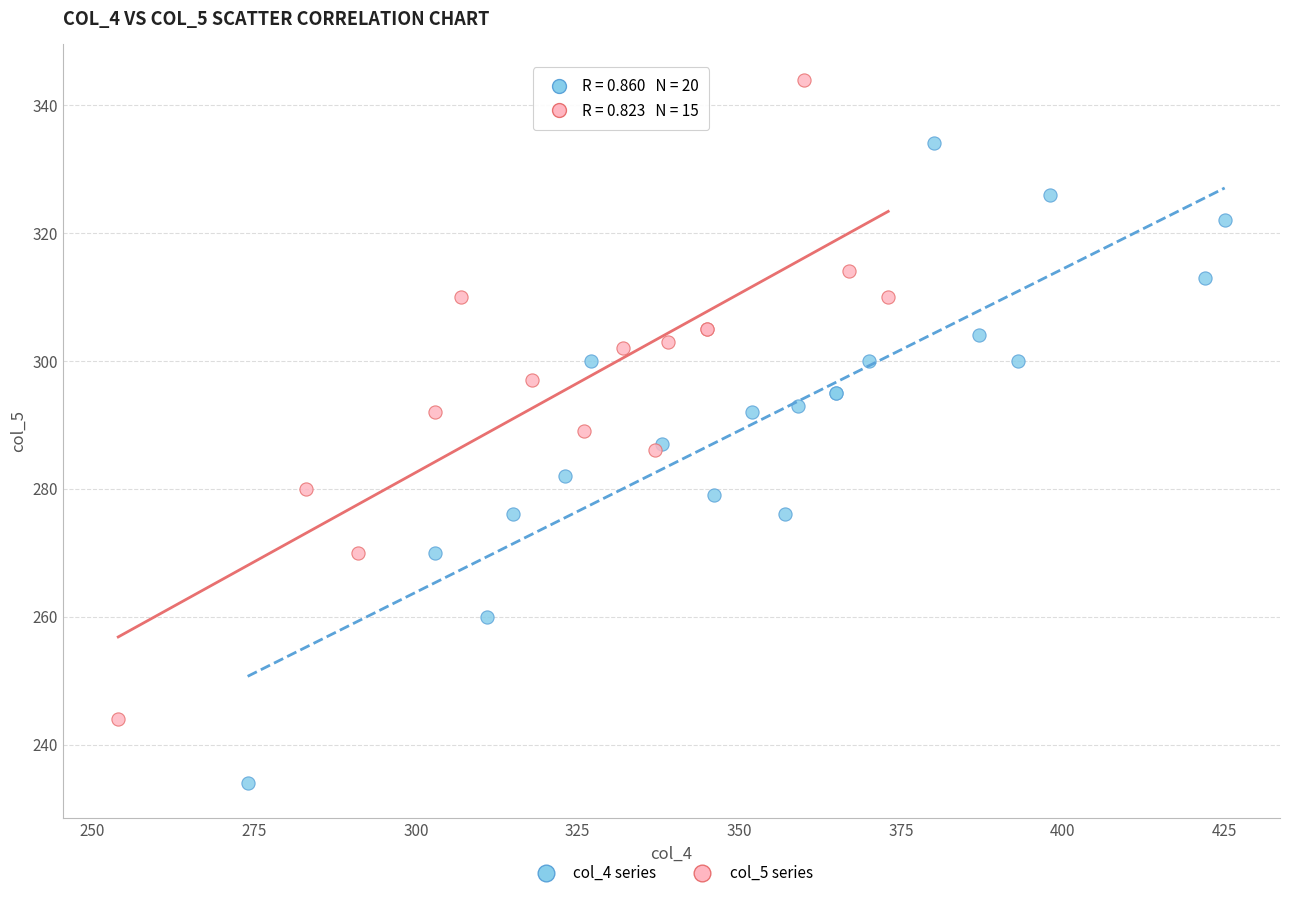

Which series reaches the maximum Y coordinate?

col_5 series